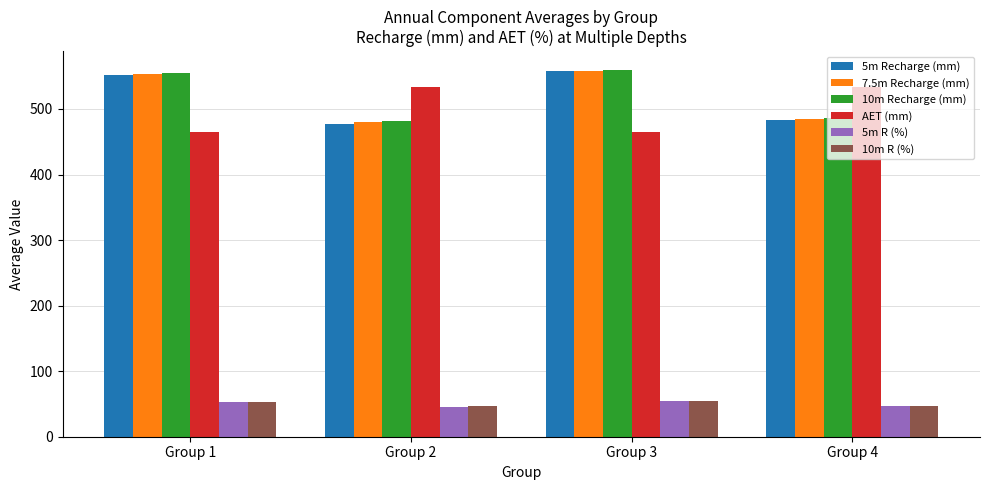

How many bars are there in total?

24